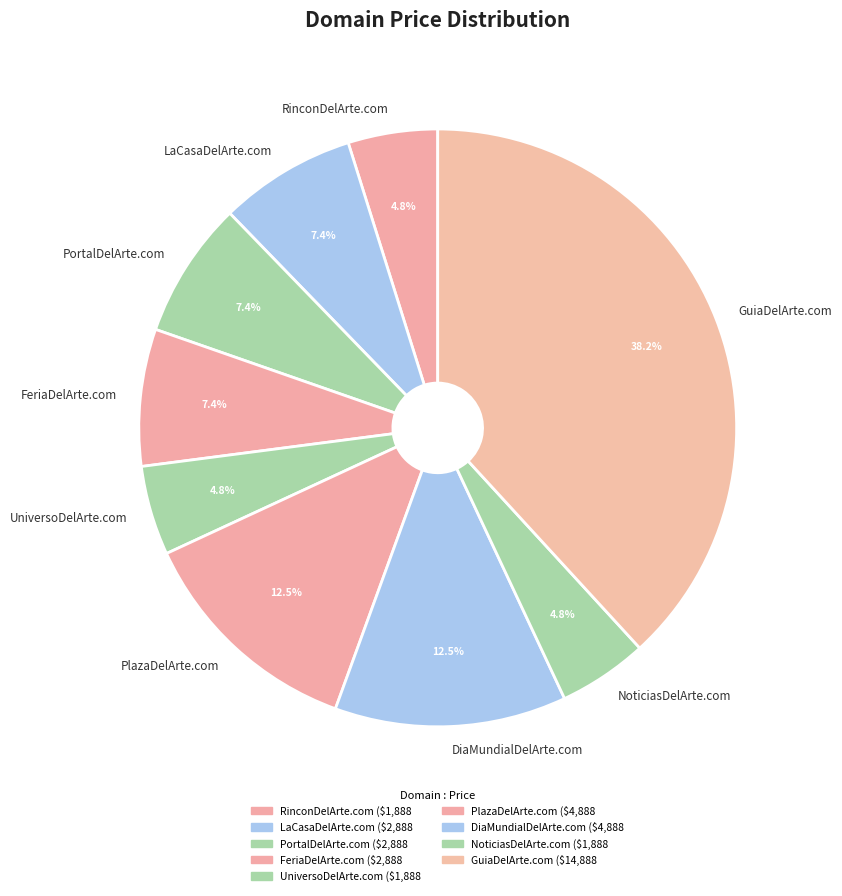

To the nearest percent, what is the difference between the largest and smallest slice percentages?

33%